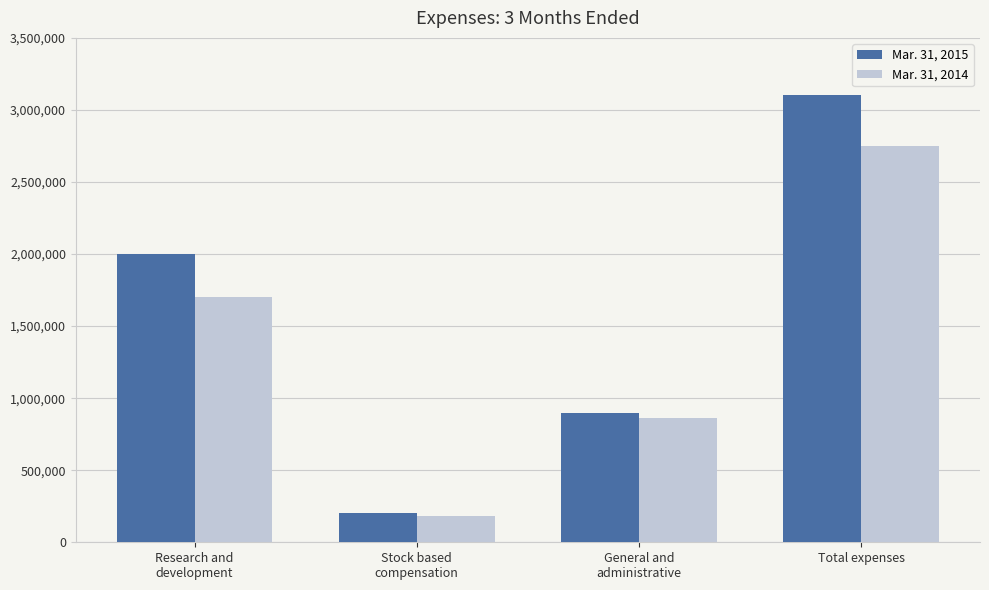

Which series has the largest range (max minus min)?

Mar. 31, 2015